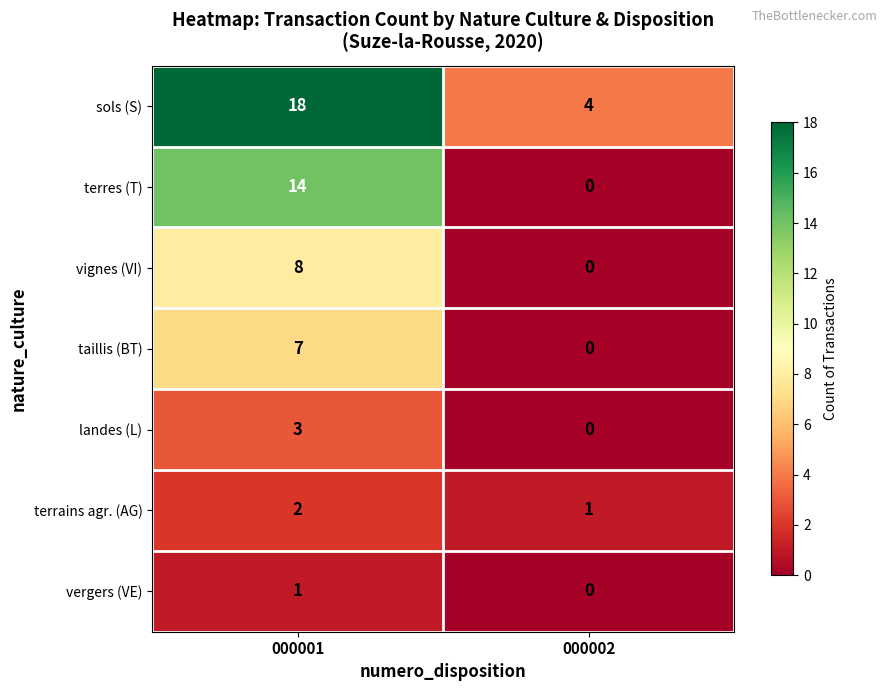

Reading right to left, what are all the values shown in this chart?

sols (S): 4	18
terres (T): 0	14
vignes (VI): 0	8
taillis (BT): 0	7
landes (L): 0	3
terrains agr. (AG): 1	2
vergers (VE): 0	1